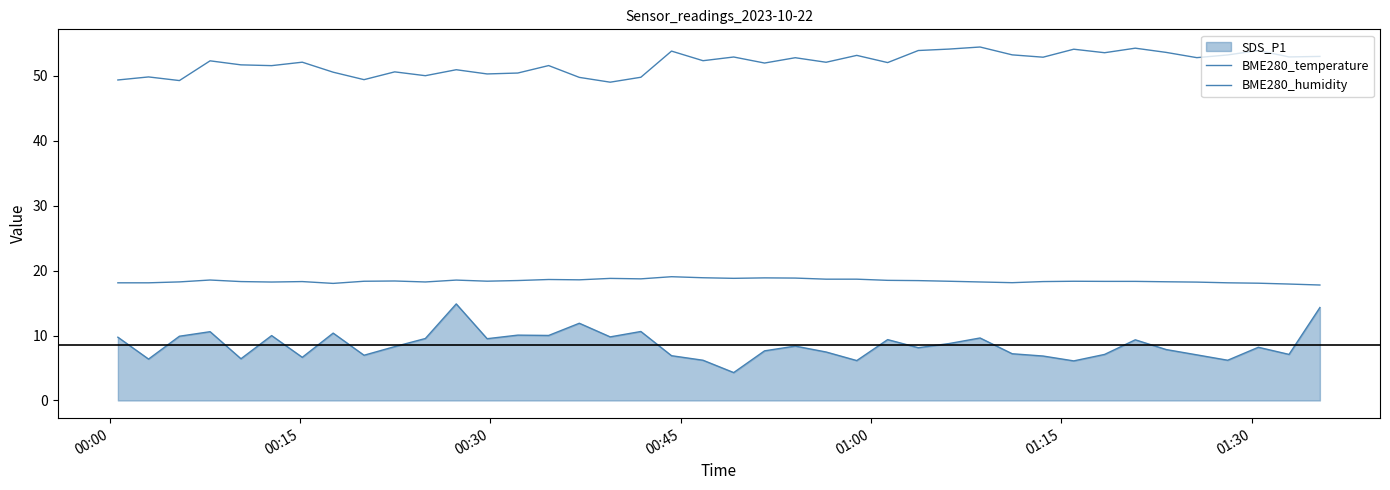

True or false: BME280_humidity and BME280_temperature intersect in this chart.

False